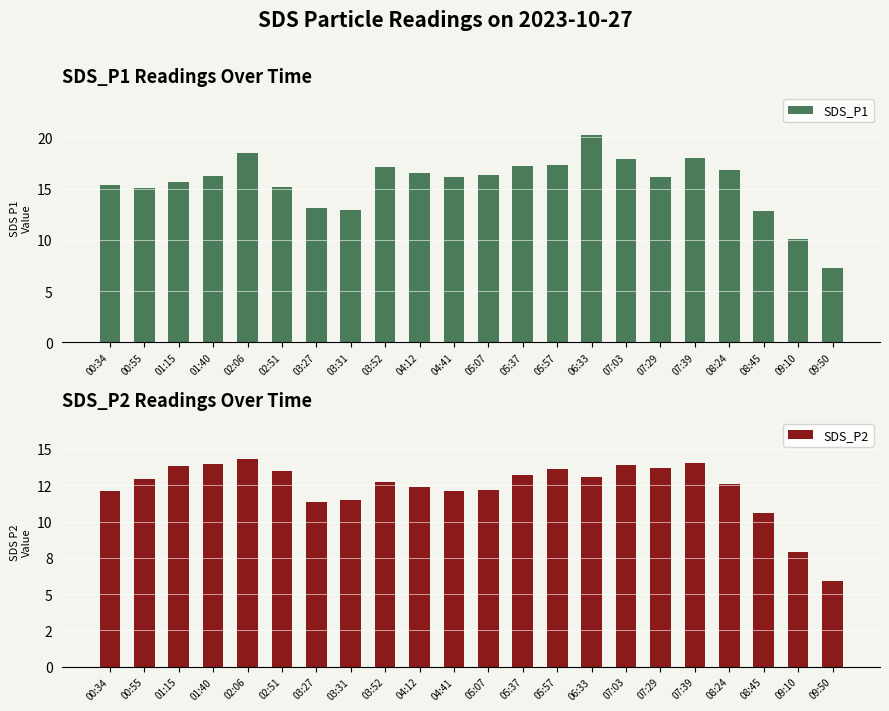

At which label does SDS_P1 reach its minimum?

09:50